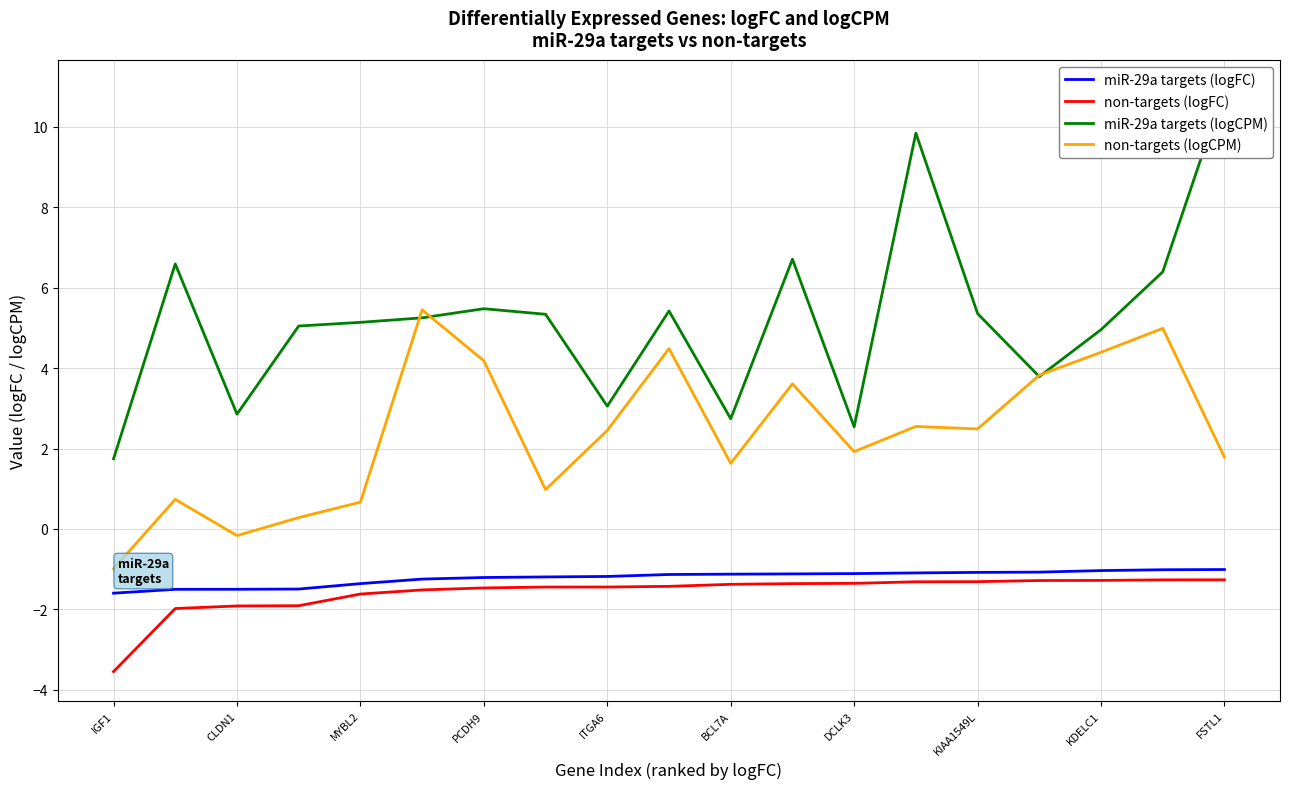

Is it true that non-targets (logCPM) equals 4.2 at PCDH9?

True